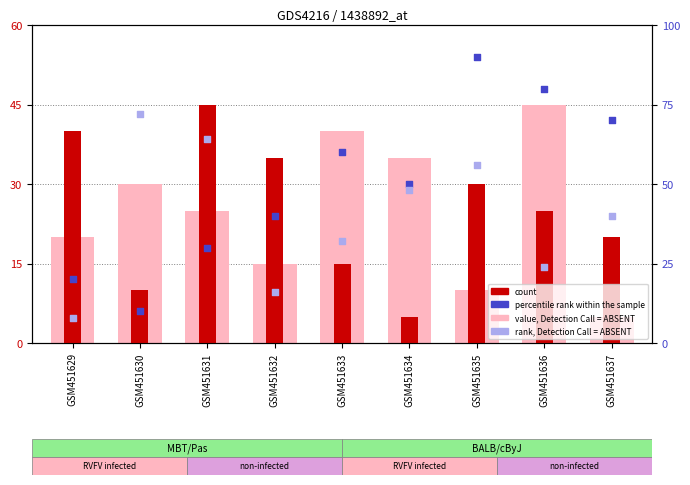

At which category is the sum across all series the highest?

GSM451635